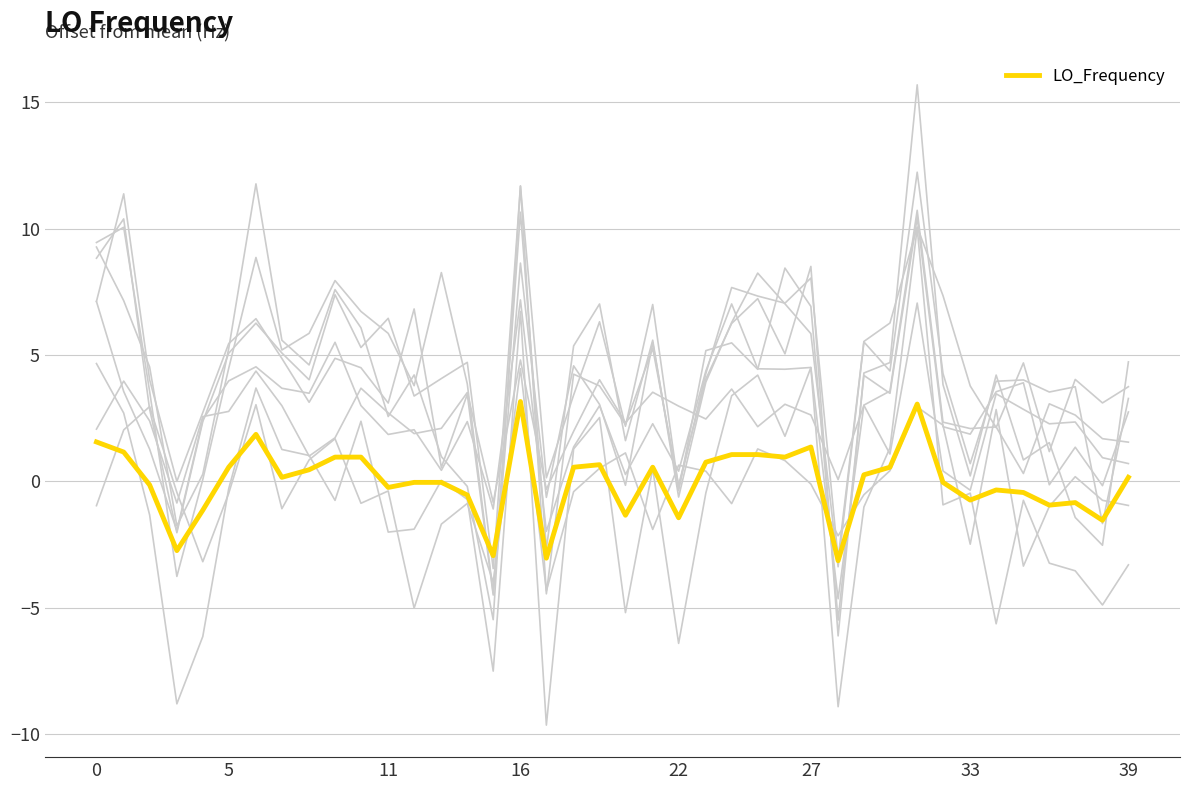

How many lines are shown in the chart?

1